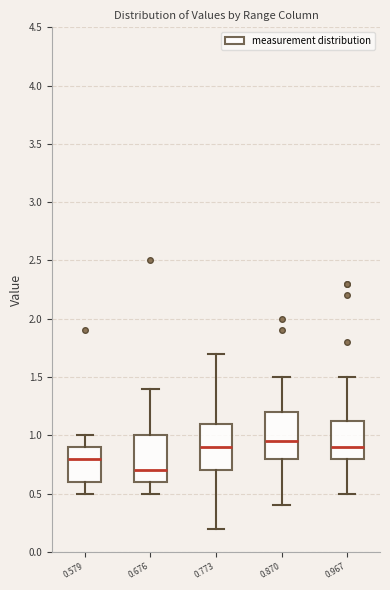

Reading left to right, transcribe this box plot: for each box, give where its median line is, the range the box spans, and where its two whiskers end, as read against the y-axis. The values are not printed on the chart, so give them approximately, as read against the axis.

0.579: median 0.80, box 0.60 to 0.90, whiskers 0.50 to 1.00
0.676: median 0.70, box 0.60 to 1.00, whiskers 0.50 to 1.40
0.773: median 0.90, box 0.70 to 1.10, whiskers 0.20 to 1.70
0.870: median 0.95, box 0.80 to 1.20, whiskers 0.40 to 1.50
0.967: median 0.90, box 0.80 to 1.15, whiskers 0.50 to 1.50